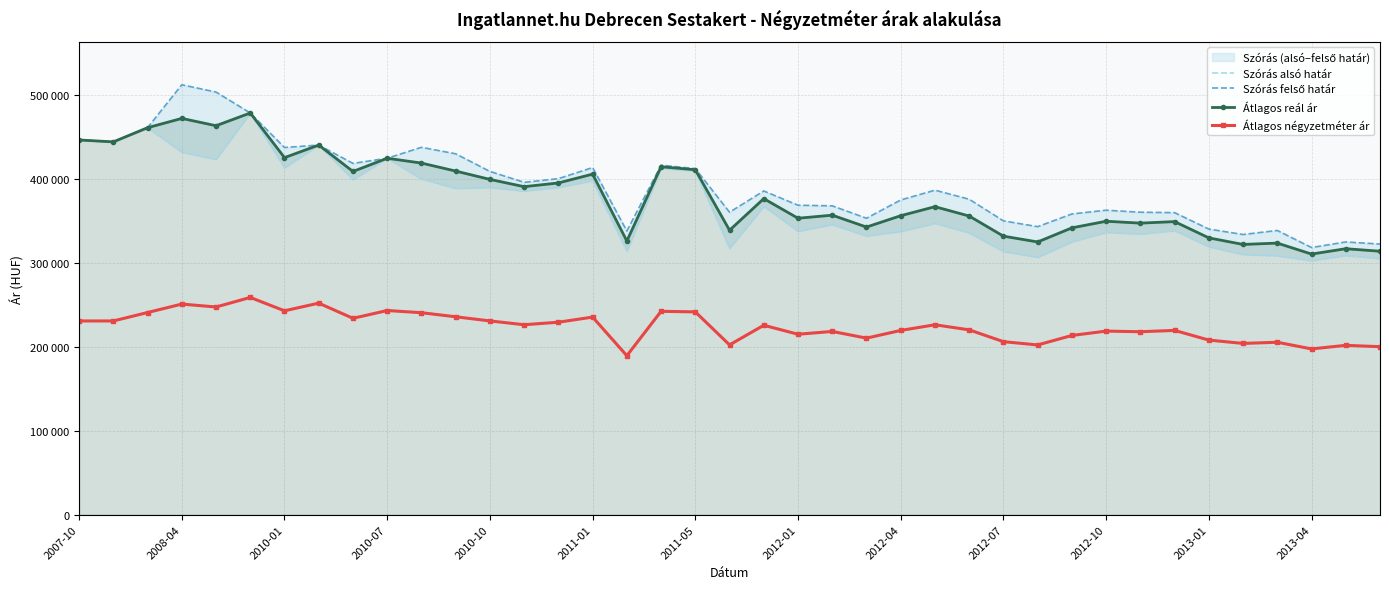

Rank the series by their maximum value, from highest to lowest.

Szórás felső határ, Szórás alsó határ, Átlagos reál ár, Átlagos négyzetméter ár